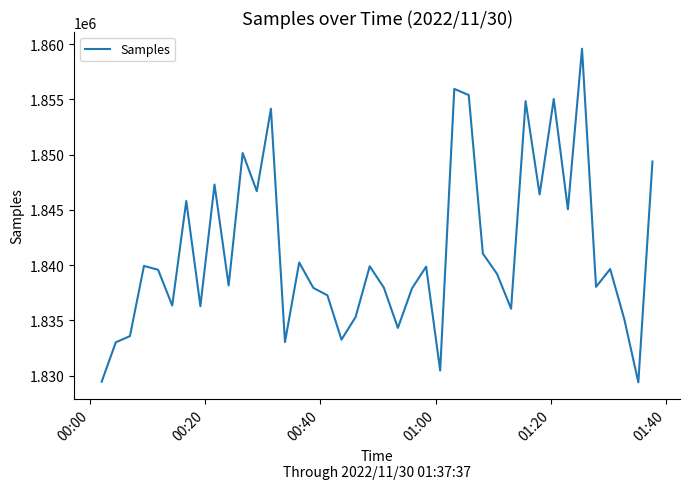

What is the minimum value shown in the chart?

1829410